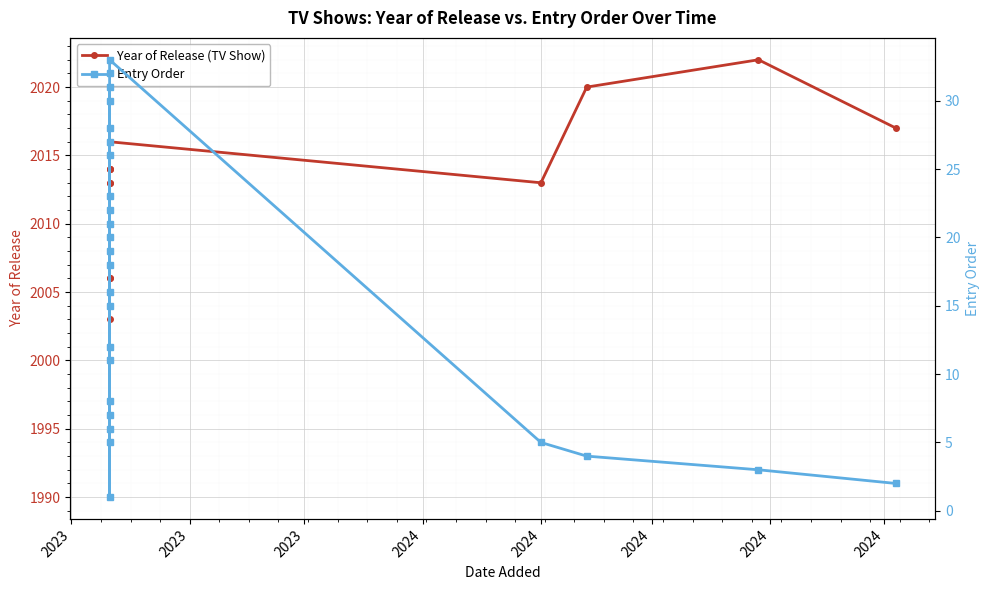

Reading right to left, extract all data points from this chart.

Year of Release (TV Show): 2017	2022	2020	2013	2016	2015	2014	2014	2014	2013	2013	2011	2011	2010	2010	2008	2008	2007	2006	2006	2005	2005	2004	2003	2001	1990
Entry Order: 2	3	4	5	33	32	26	8	7	5	11	6	30	27	12	16	20	31	23	22	1	18	21	28	15	19